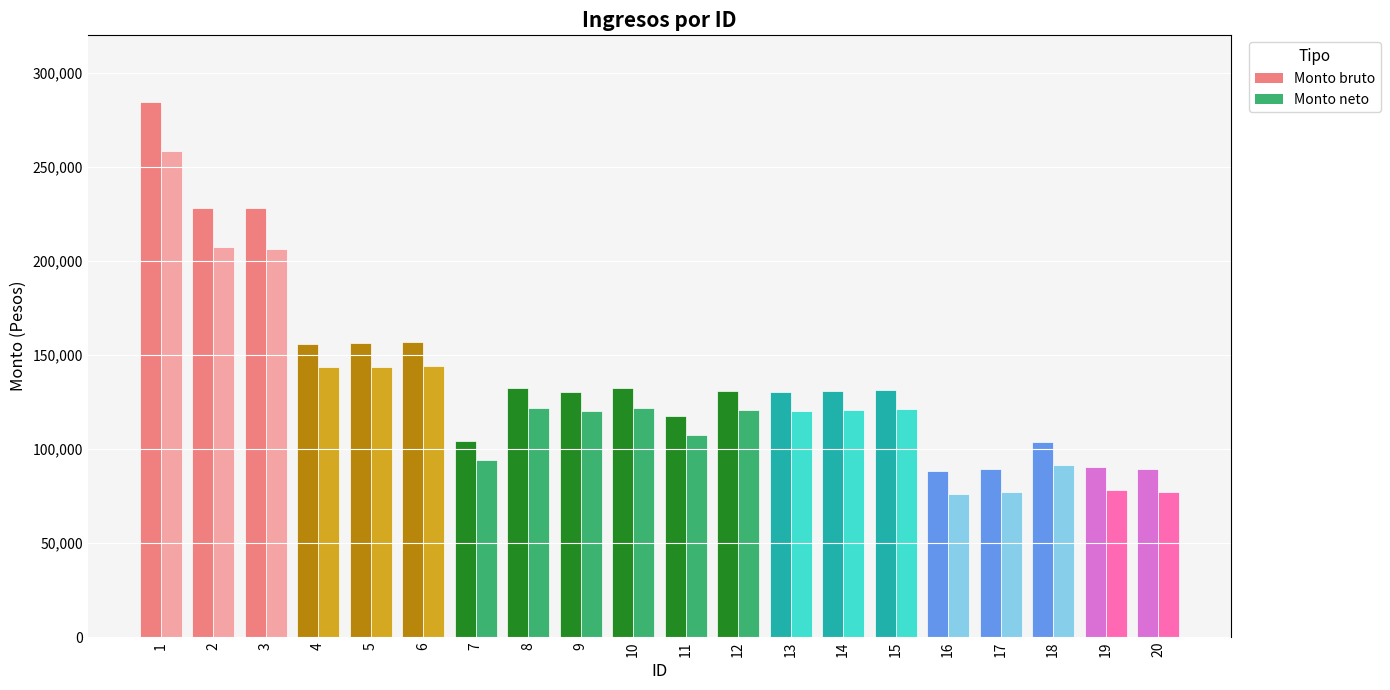

List the series in order of their overall mean, highest first.

Monto bruto, Monto neto